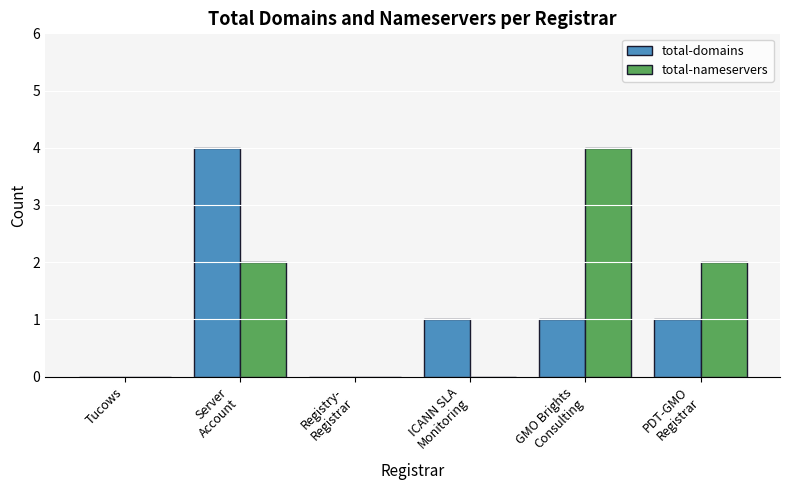

True or false: total-domains has a value of 1 at GMO Brights
Consulting.

True